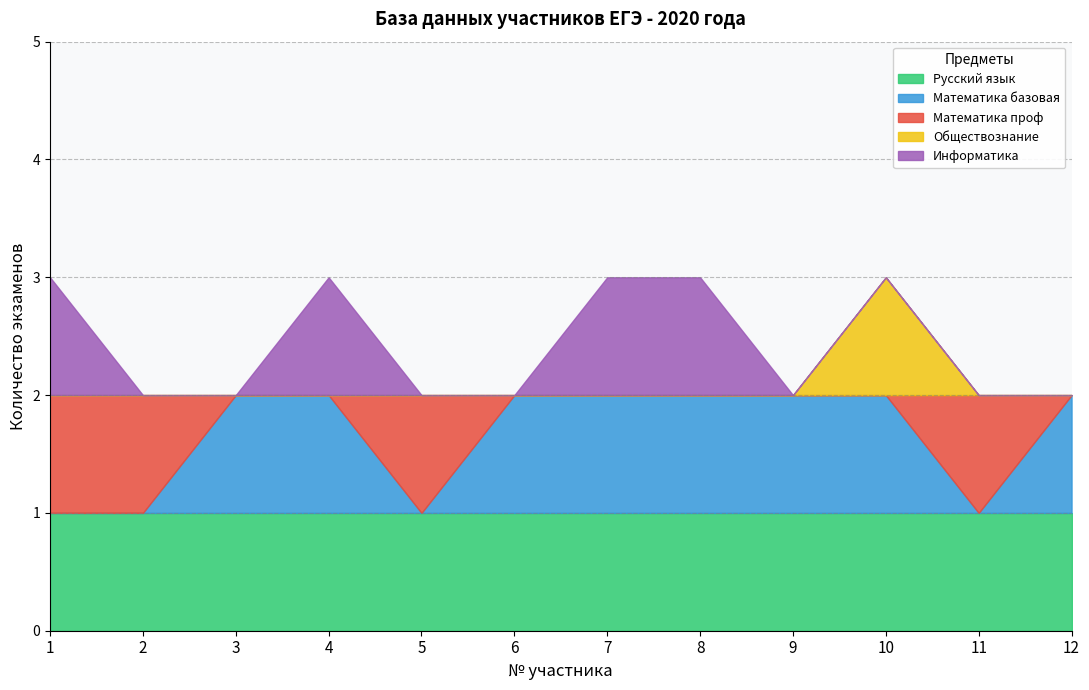

Which series changed the most between 5 and 9?

Математика базовая